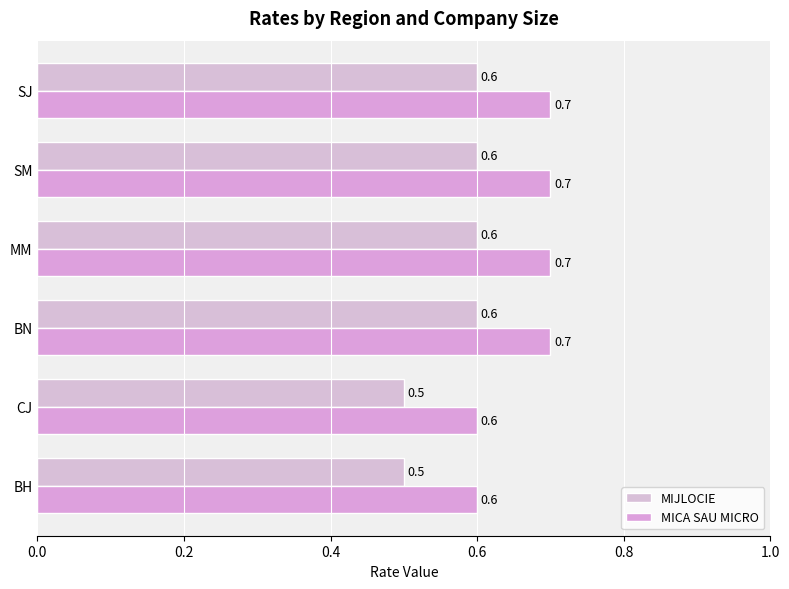

What is the smallest value displayed?

0.5